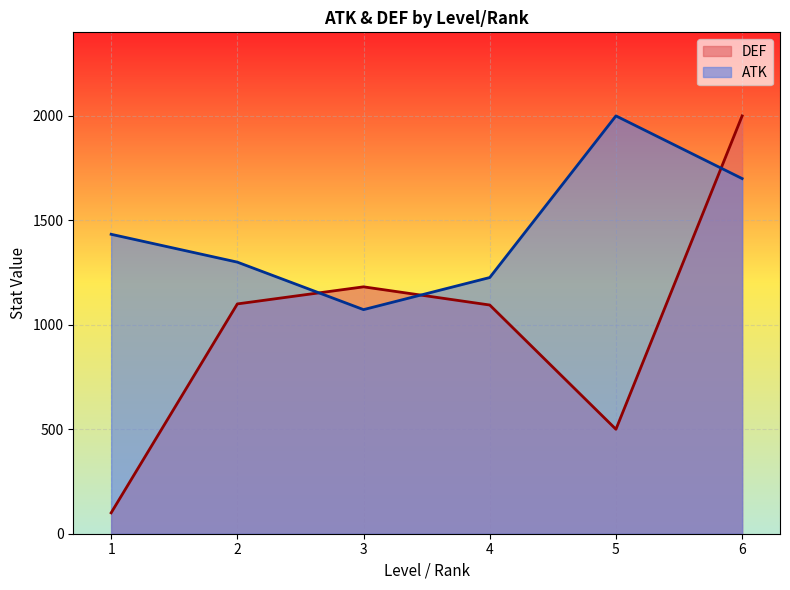

List the series in order of their overall mean, highest first.

ATK, DEF